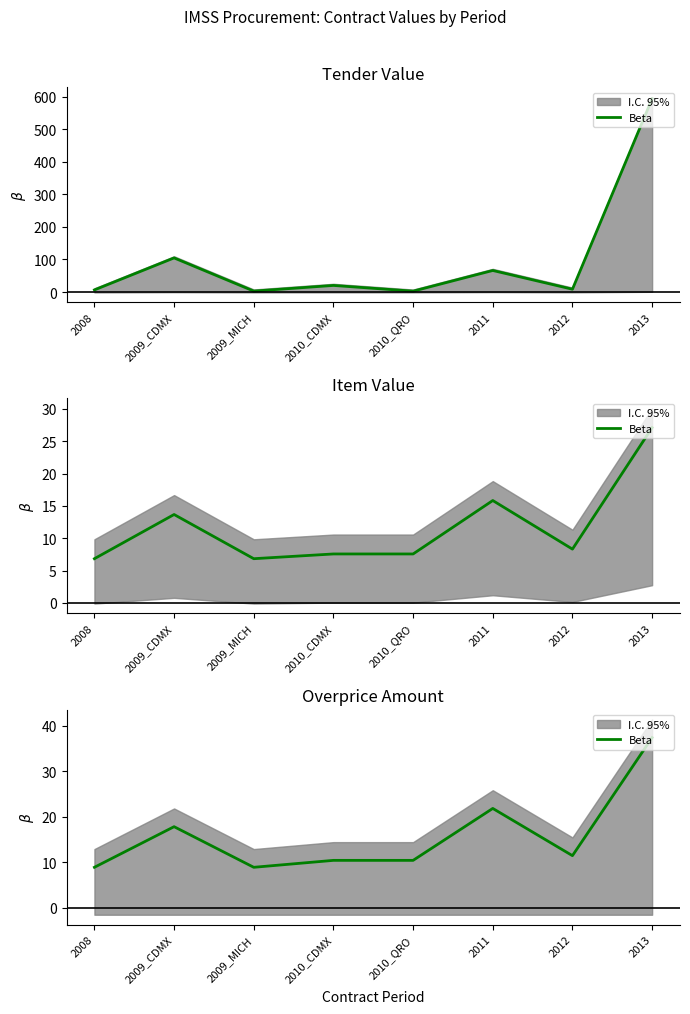

Read the value at 2009_CDMX.

17.8